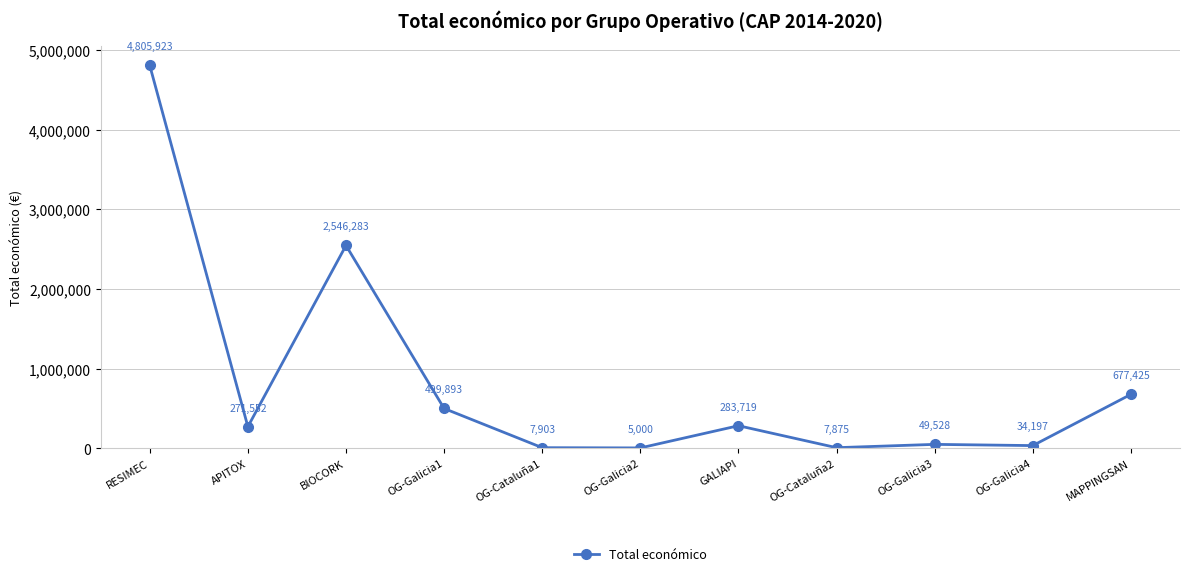

Count the number of data series in this chart.

1